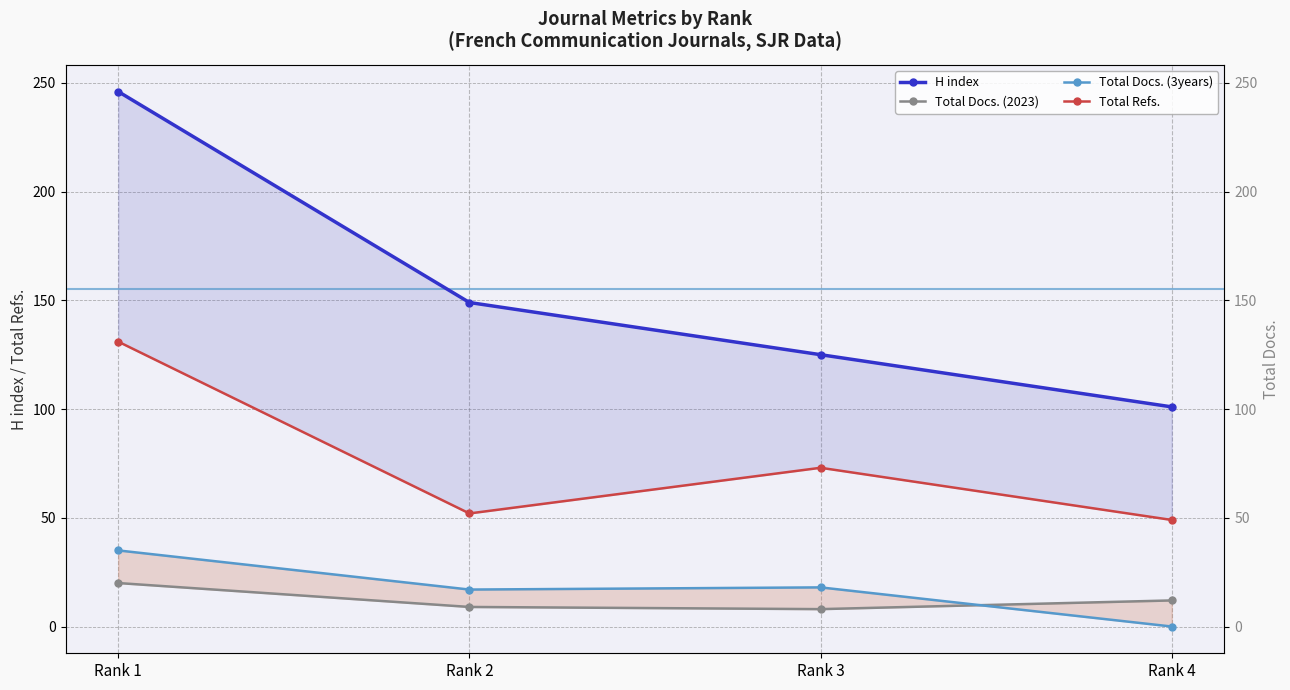

What is the approximate value of Total Docs. (3years) at Rank 1?

35